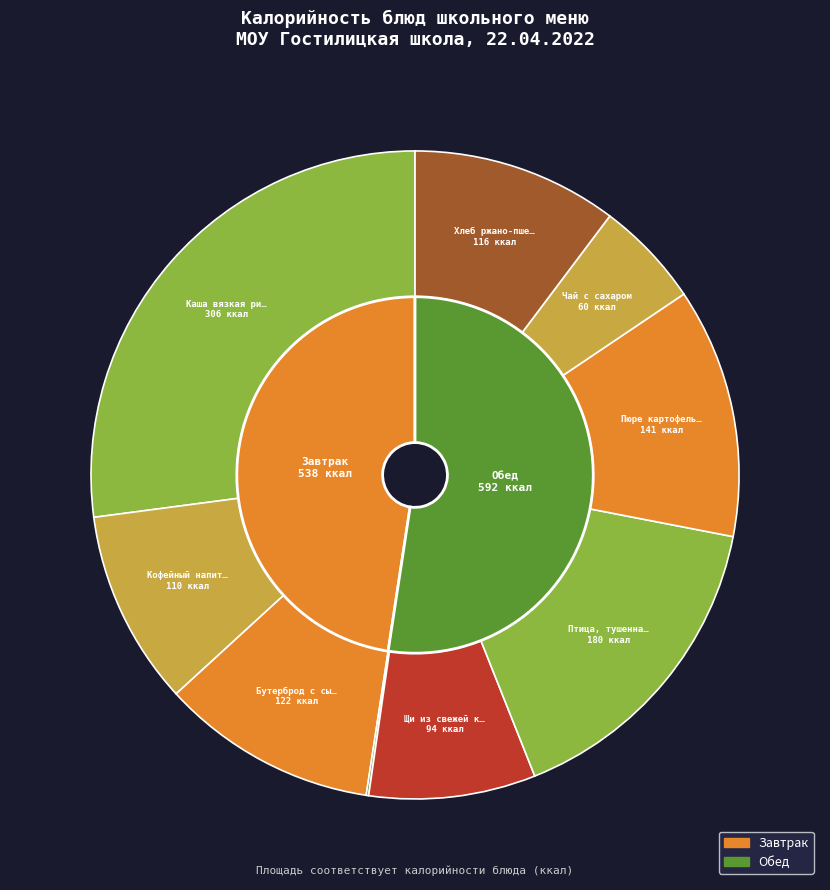

Does Кофейный напиток с молоком account for over 50% of the chart?

No